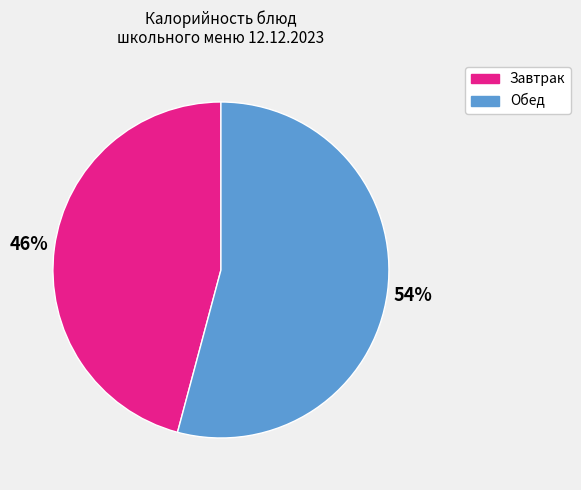

How many segments does this pie chart have?

2